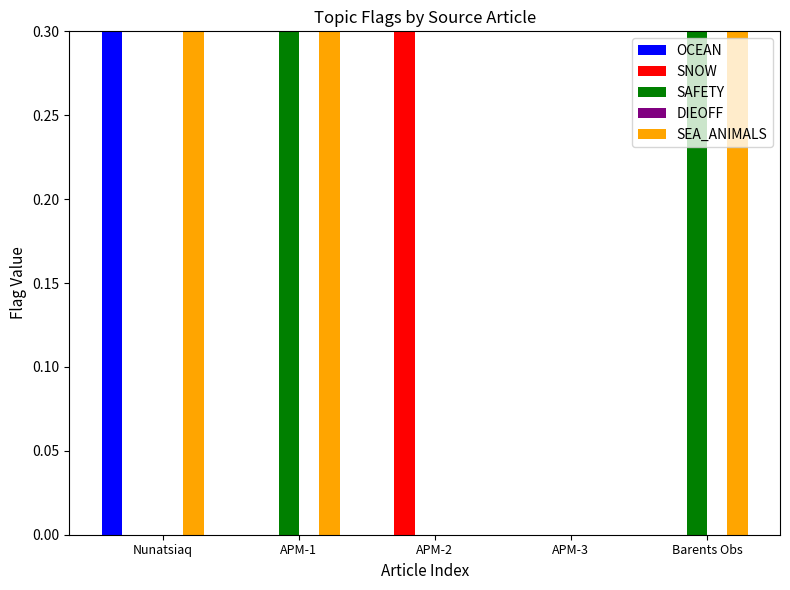

Reading left to right, transcribe all the data shown in this chart.

OCEAN: 1	0	0	0	0
SNOW: 0	0	1	0	0
SAFETY: 0	1	0	0	1
DIEOFF: 0	0	0	0	0
SEA_ANIMALS: 1	1	0	0	1